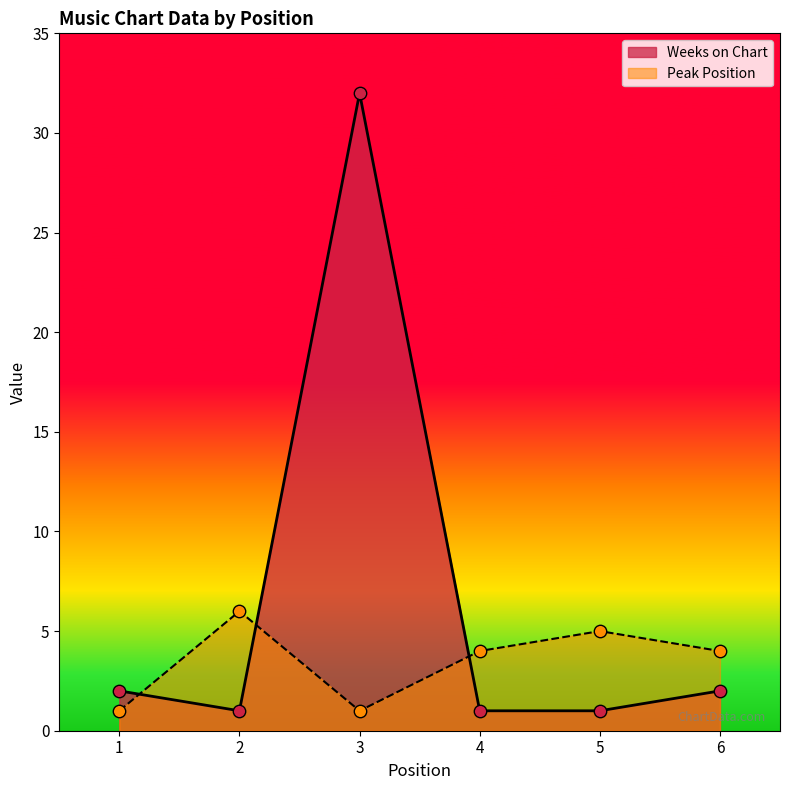

At how many categories does at least one series exceed 14?

1